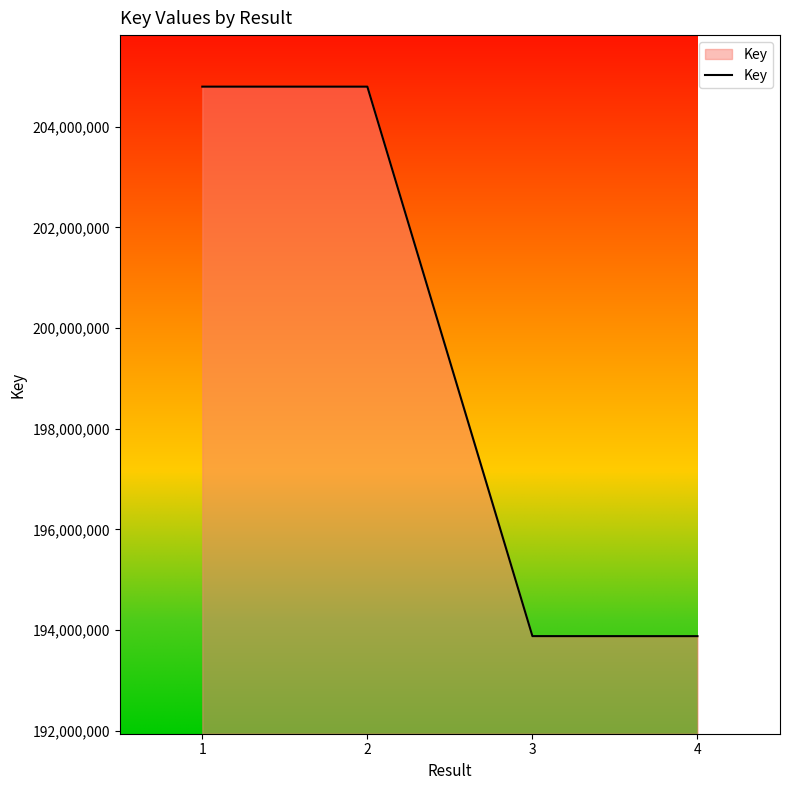

True or false: the data has more than 1 interior local peaks.

False